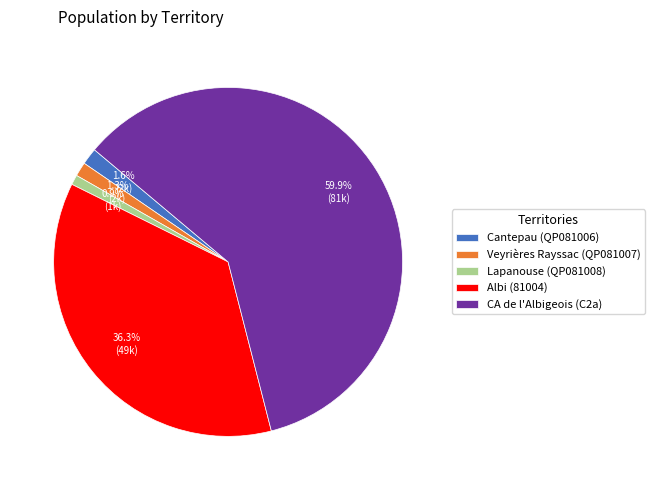

Which category has the biggest portion of the pie?

CA de l'Albigeois (C2a)